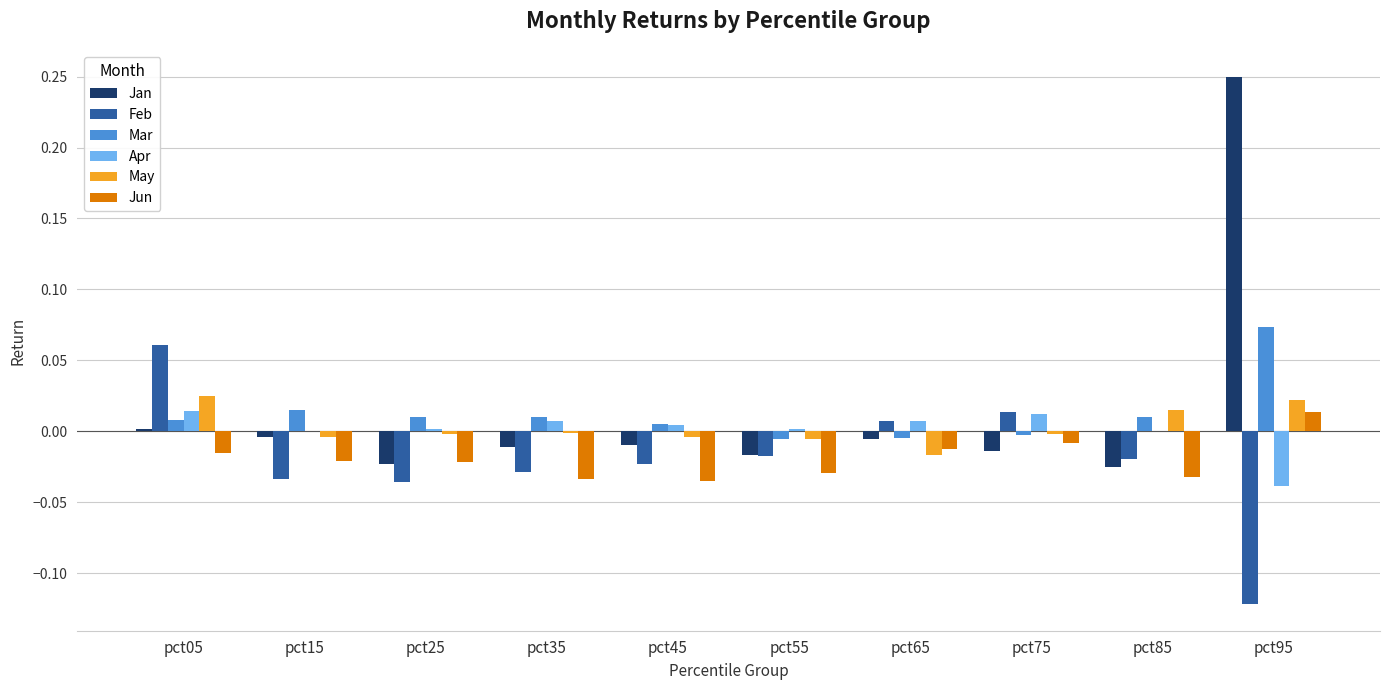

Count the number of categories in the chart.

10